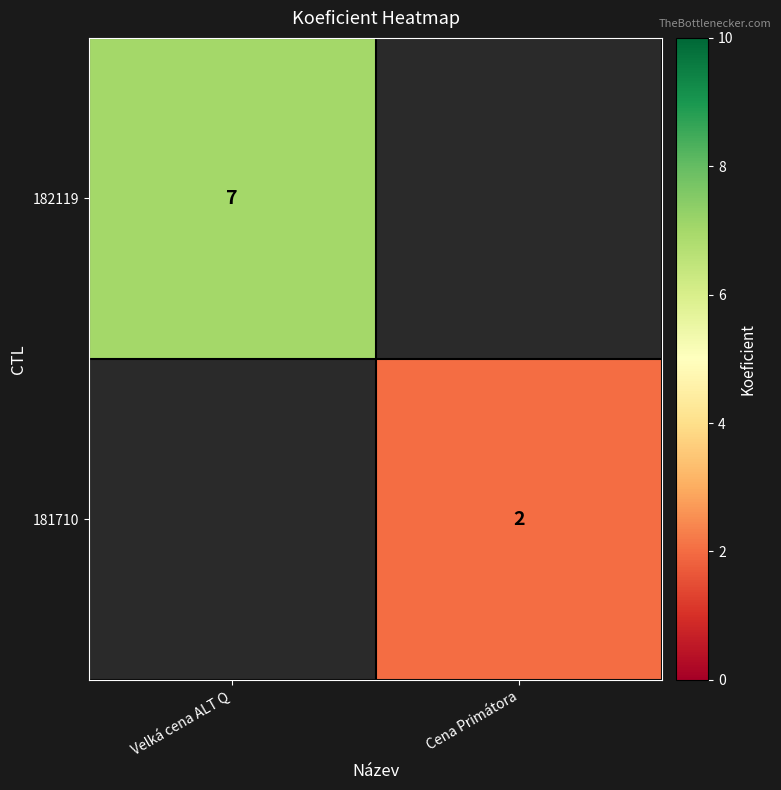

At which category does the chart reach its peak across all series?

Velká cena ALT Q